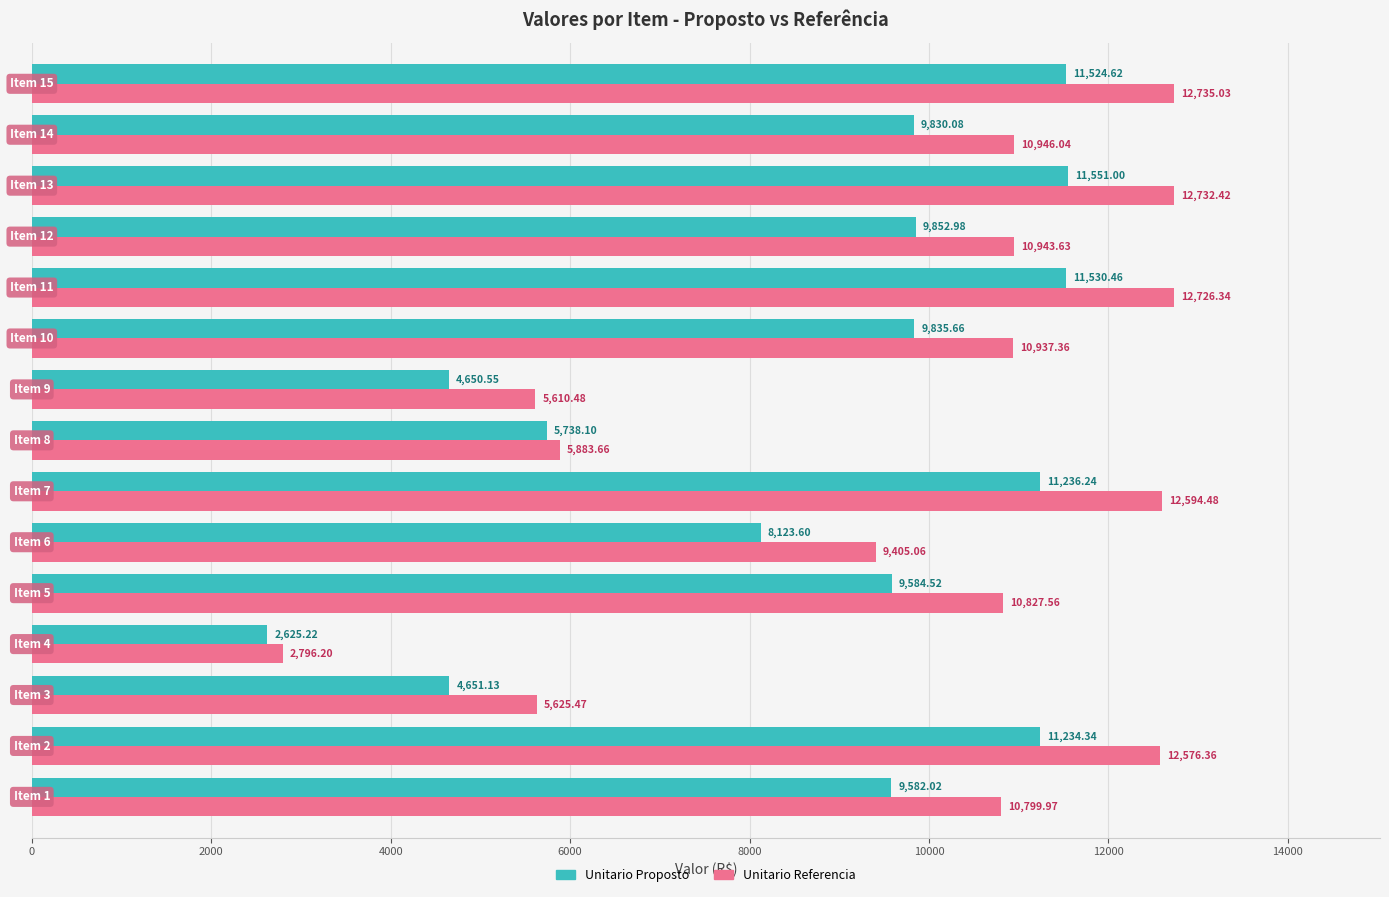

List the series in order of their overall mean, highest first.

Unitario Referencia, Unitario Proposto